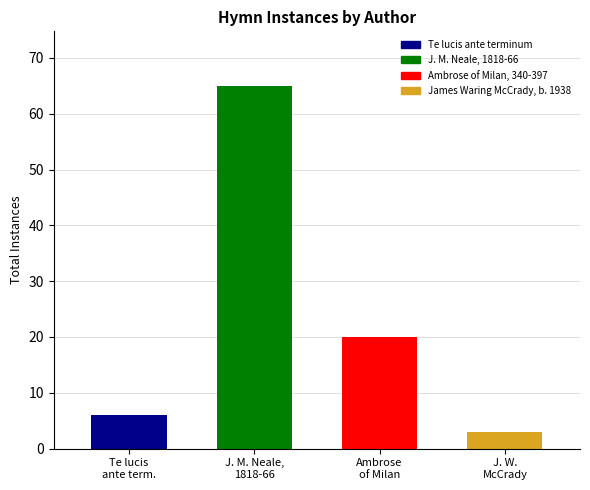

What is the average value?

24